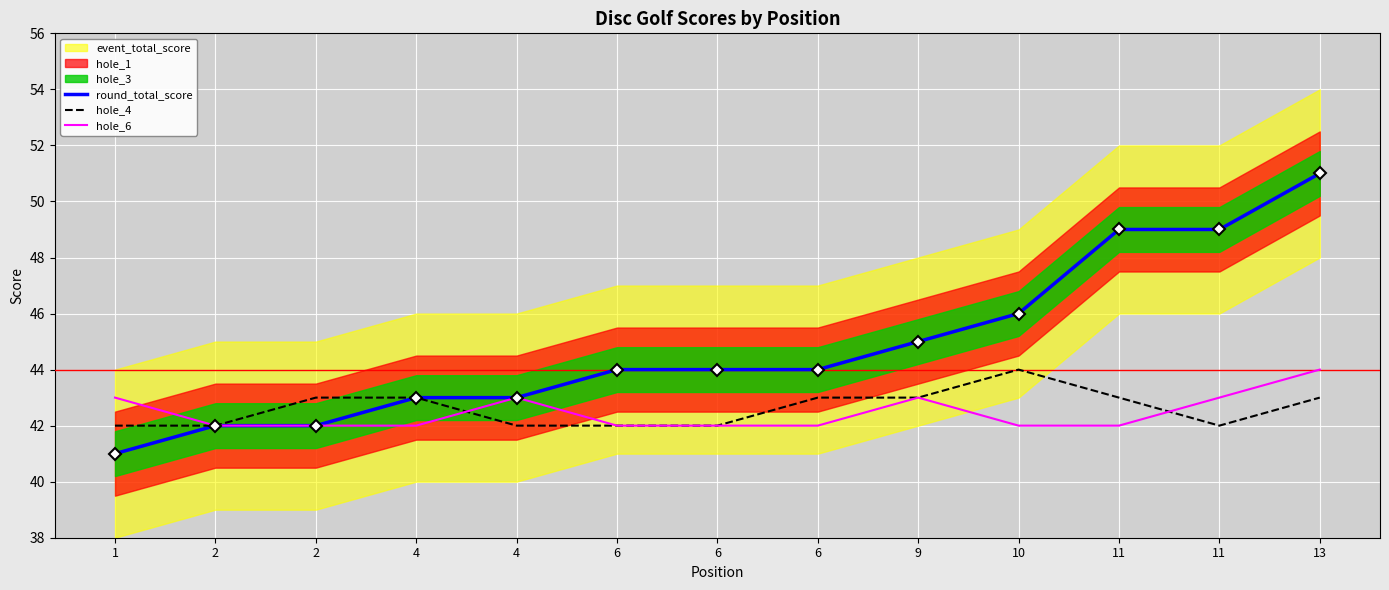

What is the minimum value shown in the chart?

41